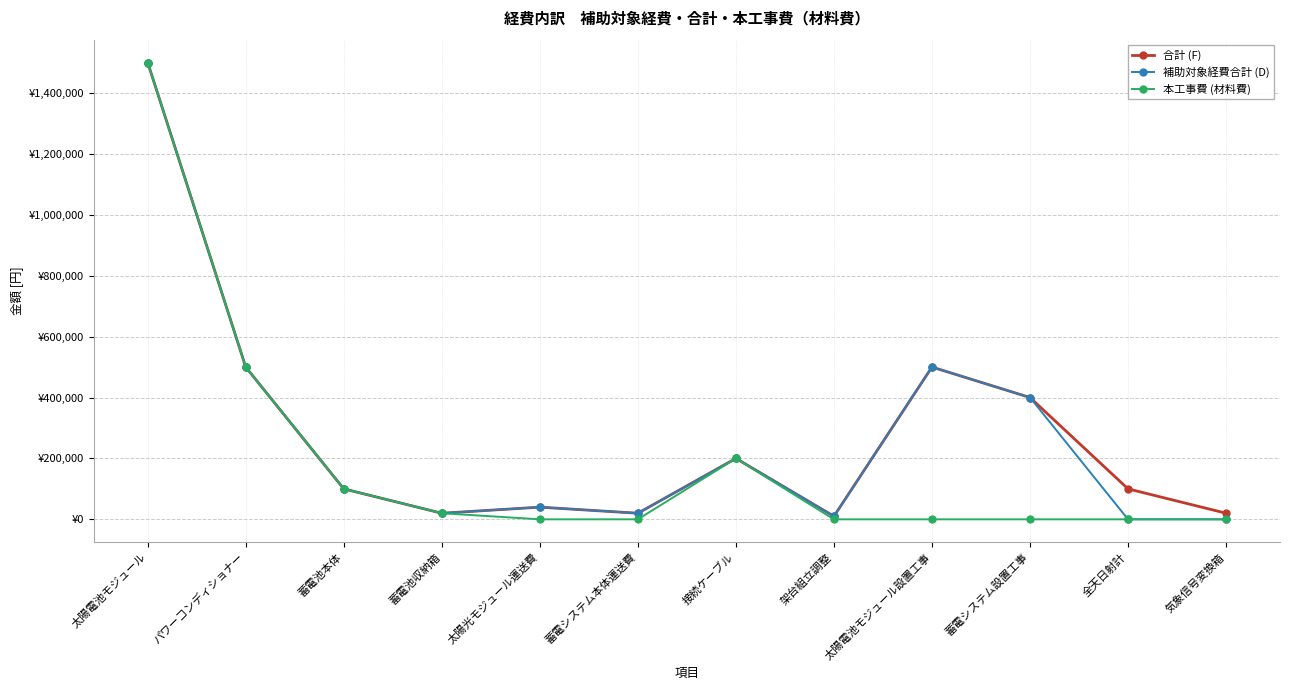

Is this an area chart (filled region under the line)?

No